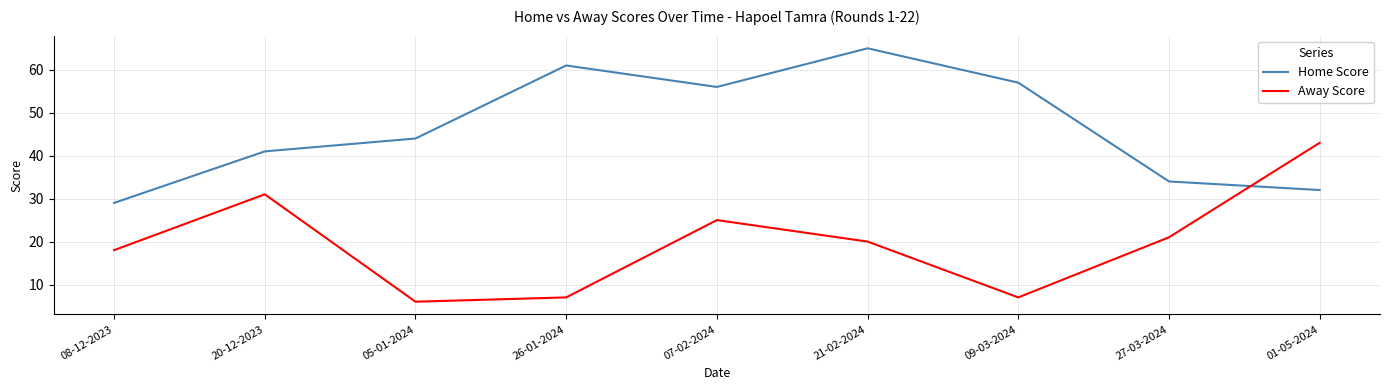

Rank the series at 08-12-2023 from highest to lowest value.

Home Score, Away Score